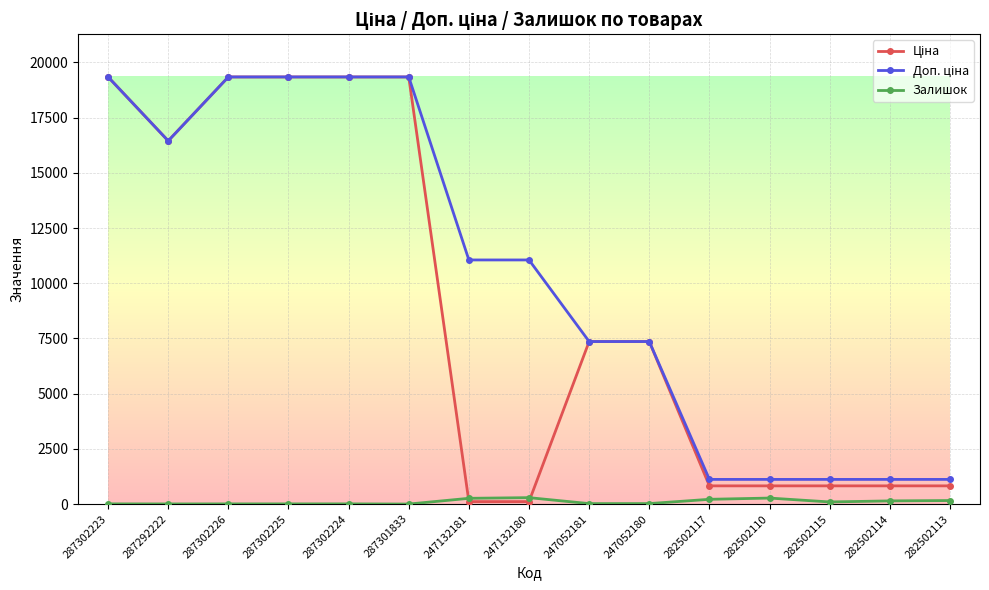

At how many categories does at least one series exceed 17078?

5